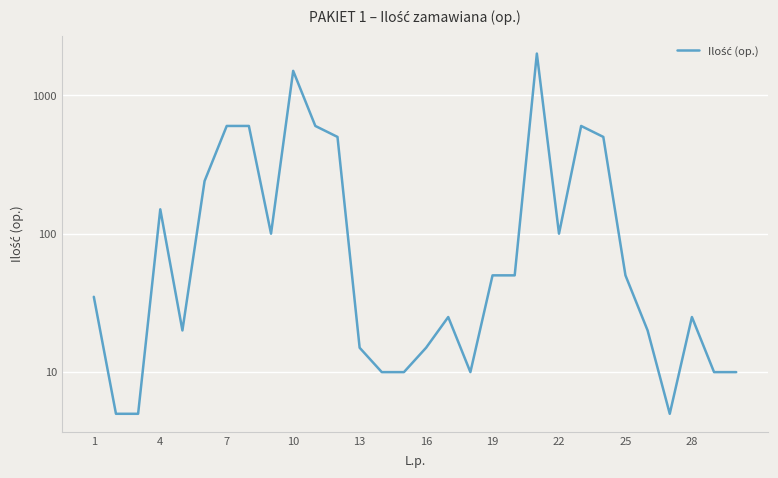

What is the difference between the maximum and minimum values?

1995